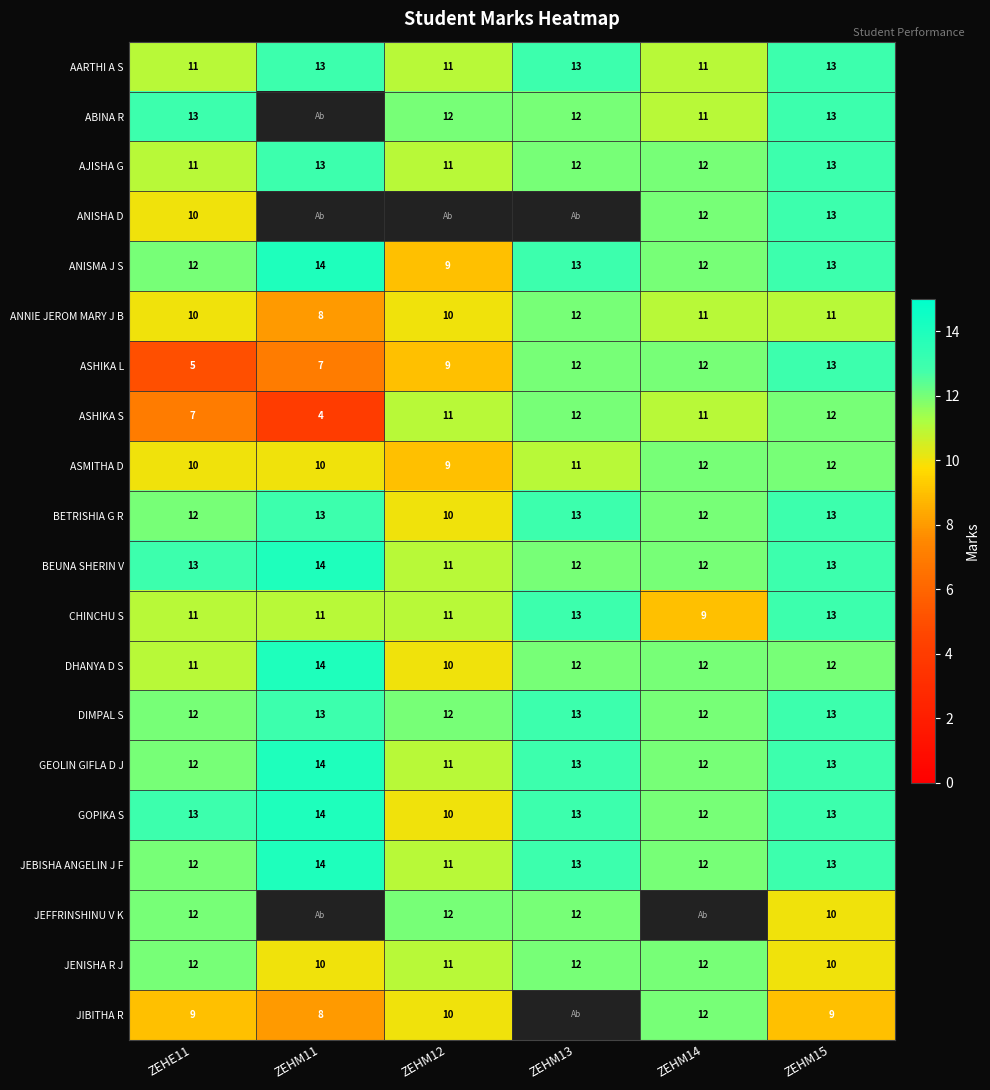

Between ZEHM11 and ZEHE11, which is larger?

ZEHM11